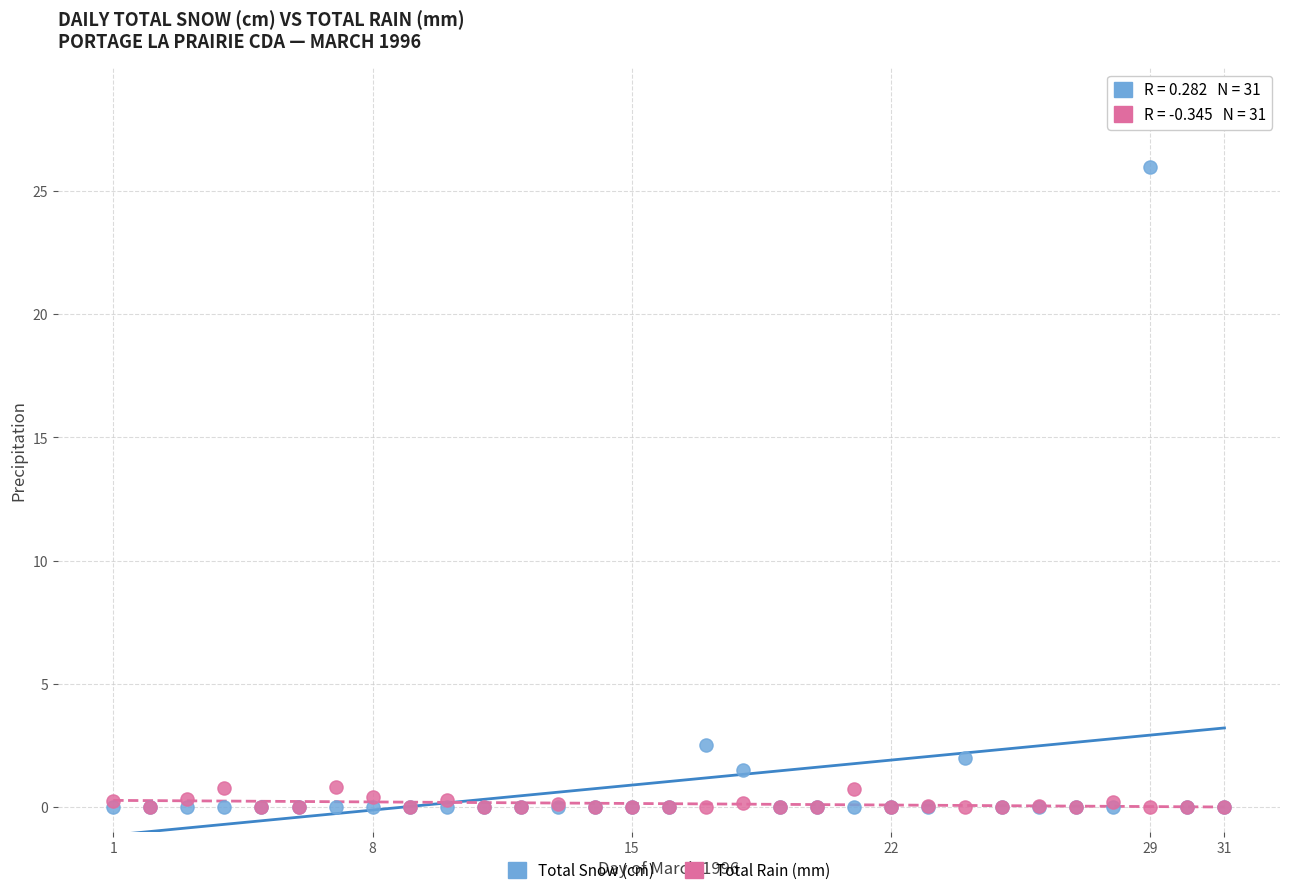

Which series has the largest Y range (max minus min)?

Total Snow (cm)